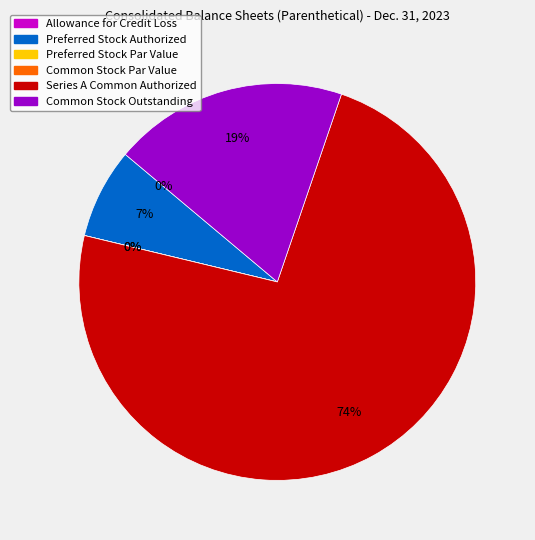

Which slice represents more than half of the pie?

Series A Common Authorized